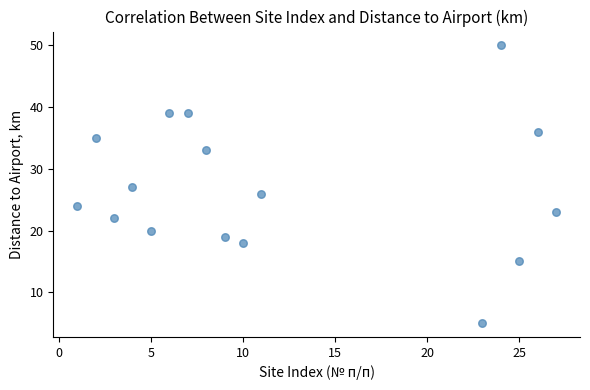

What is the range of X values (max minus min)?

26